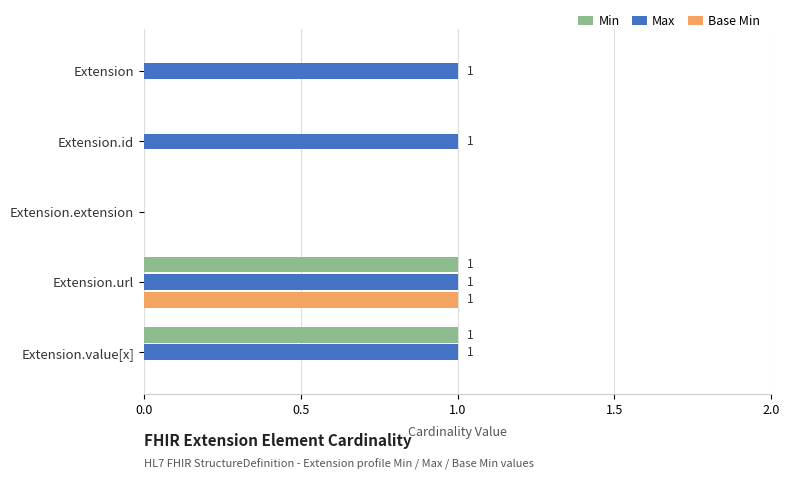

The value of Max at Extension.value[x] is 1. True or false?

True